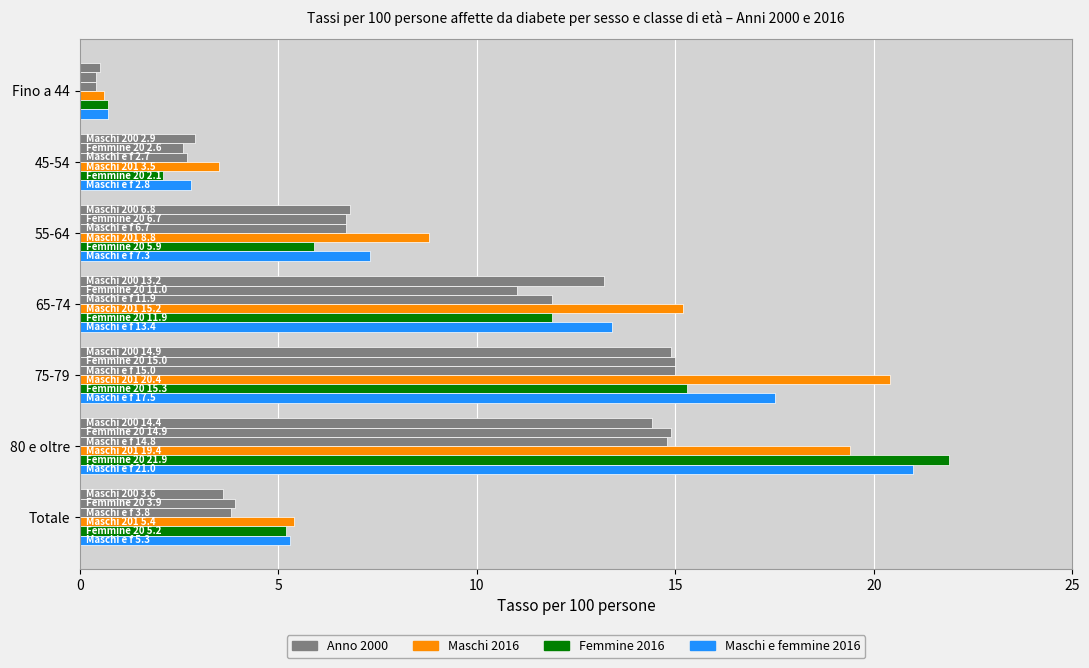

What is the greatest value displayed?

21.9